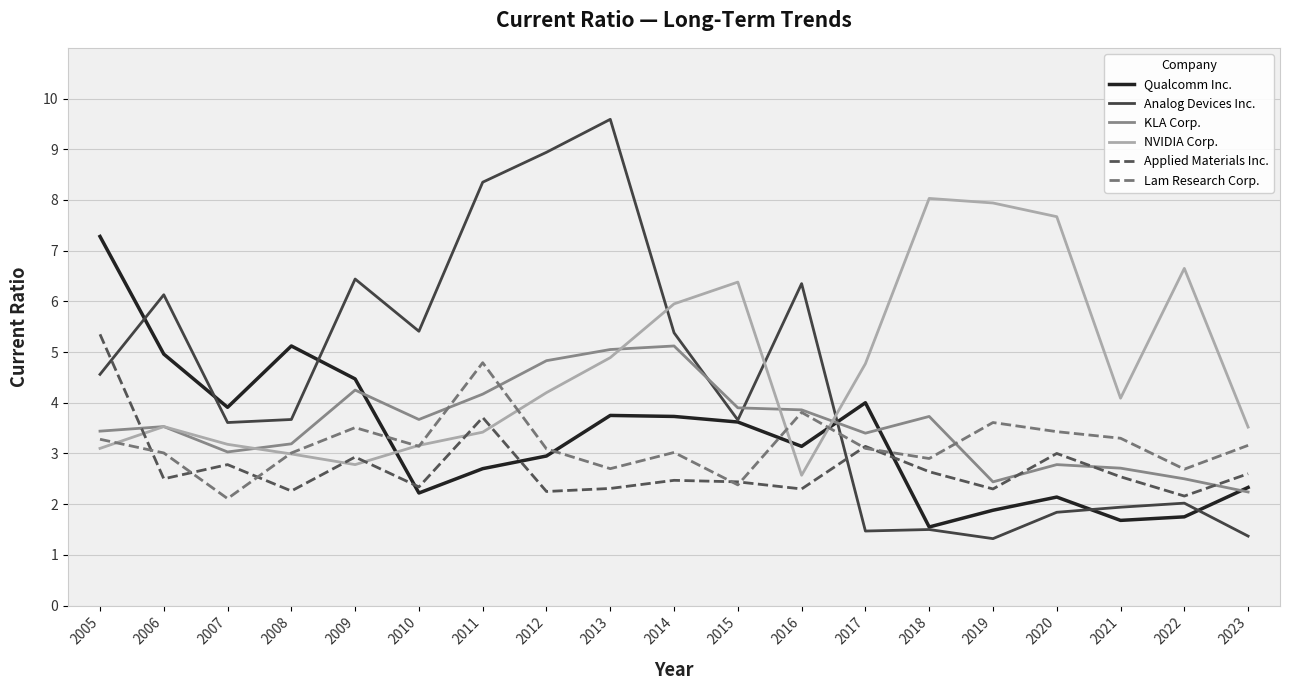

At which category does the chart reach its peak across all series?

2013